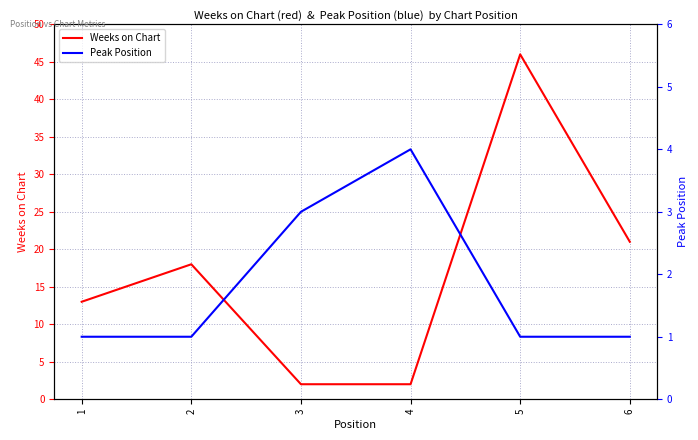

Where do Weeks on Chart and Peak Position first cross each other?

2 and 3